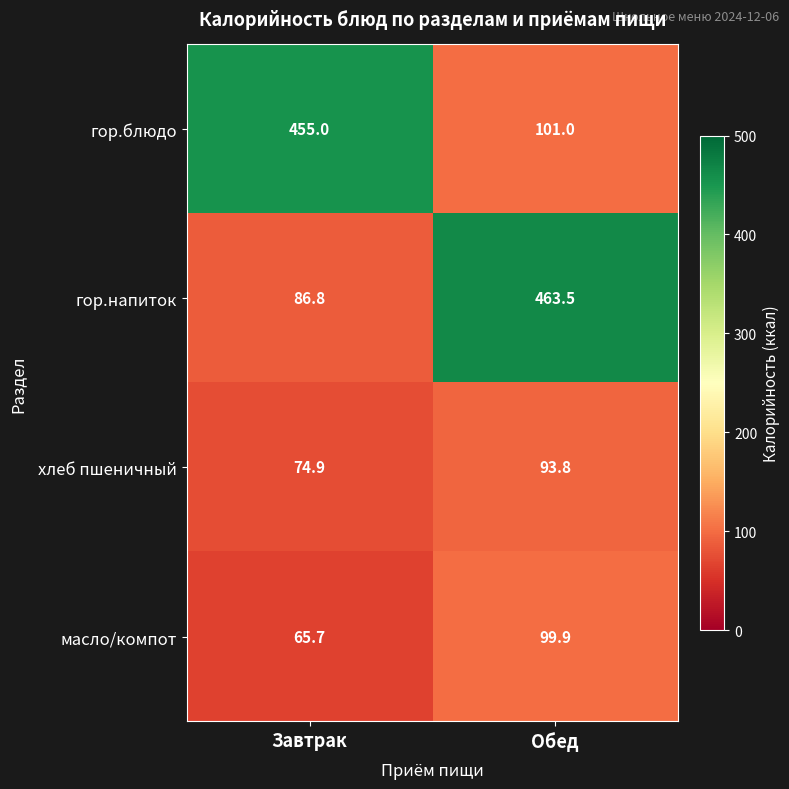

Reading left to right, what are all the values shown in this chart?

гор.блюдо: 455.0	101.0
гор.напиток: 86.8	463.5
хлеб пшеничный: 74.9	93.8
масло/компот: 65.7	99.9